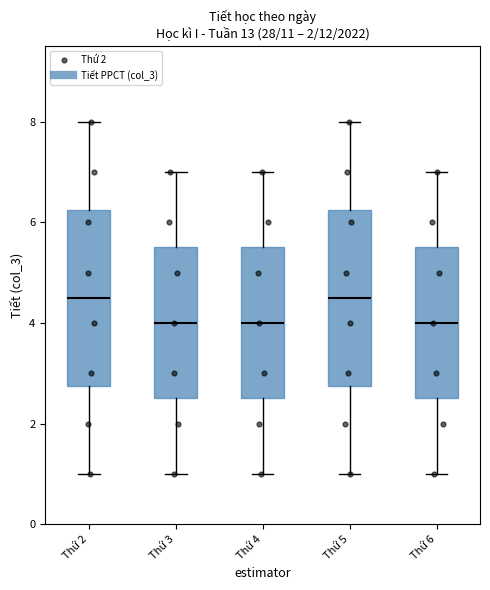

Reading left to right, transcribe this box plot: for each box, give where its median line is, the range the box spans, and where its two whiskers end, as read against the y-axis. The values are not printed on the chart, so give them approximately, as read against the axis.

Thứ 2: median 4.6, box 2.8 to 6.2, whiskers 1.0 to 8.0
Thứ 3: median 4.0, box 2.6 to 5.6, whiskers 1.0 to 7.0
Thứ 4: median 4.0, box 2.6 to 5.6, whiskers 1.0 to 7.0
Thứ 5: median 4.6, box 2.8 to 6.2, whiskers 1.0 to 8.0
Thứ 6: median 4.0, box 2.6 to 5.6, whiskers 1.0 to 7.0